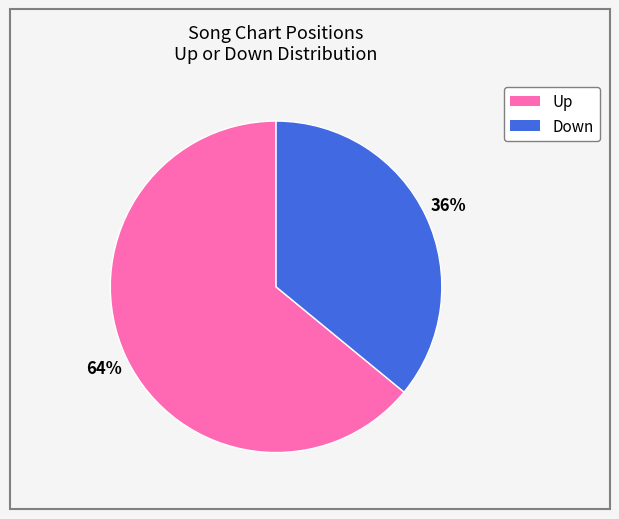

To the nearest percent, what is the difference between the largest and smallest slice percentages?

28%